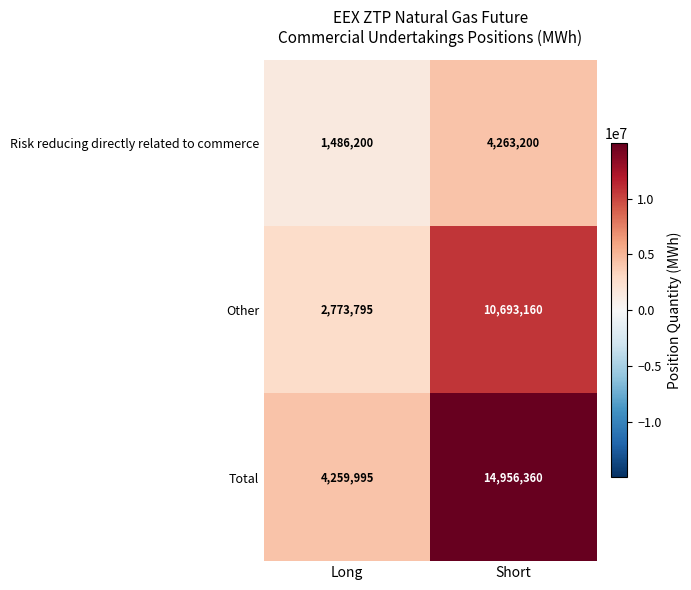

Read the Total value at Short.

14956360